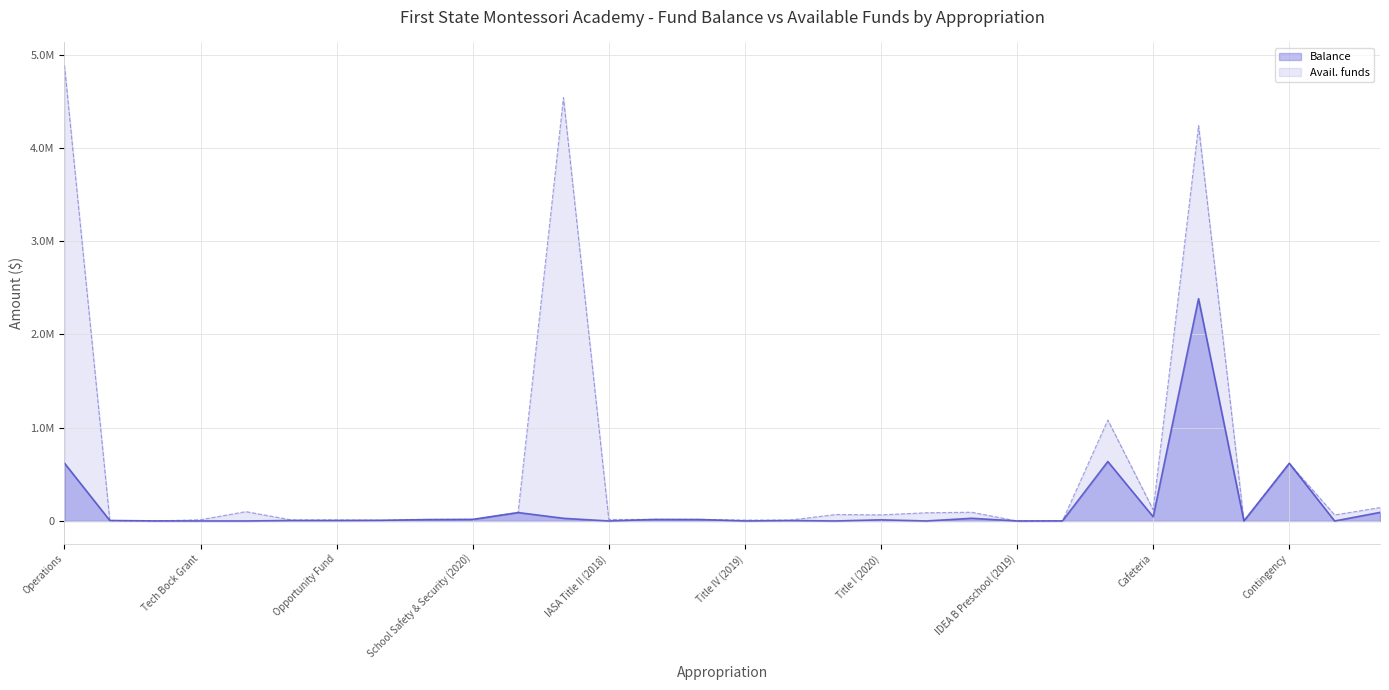

Reading right to left, transcribe all the data shown in this chart.

Balance: 91950.1	0.0	618476.0	328.9	2383680.0	45103.6	637420.8	854.0	134.0	28858.7	51.3	12465.8	42.9	4642.9	23.0	15954.0	16277.8	0.0	28582.3	90161.0	17091.5	14969.1	7418.0	5060.0	5059.9	0.0	0.0	440.0	5250.0	620398.6
Avail. funds: 143816.5	64603.9	618476.0	328.9	4239385.3	120510.9	1082363.0	854.0	134.0	93881.0	88345.3	65581.0	69673.9	10000.0	10023.0	15954.0	16916.0	15919.0	4540289.0	90161.0	17091.5	15996.9	7418.0	11450.0	11450.0	100355.0	13431.0	440.0	5250.0	4886688.0